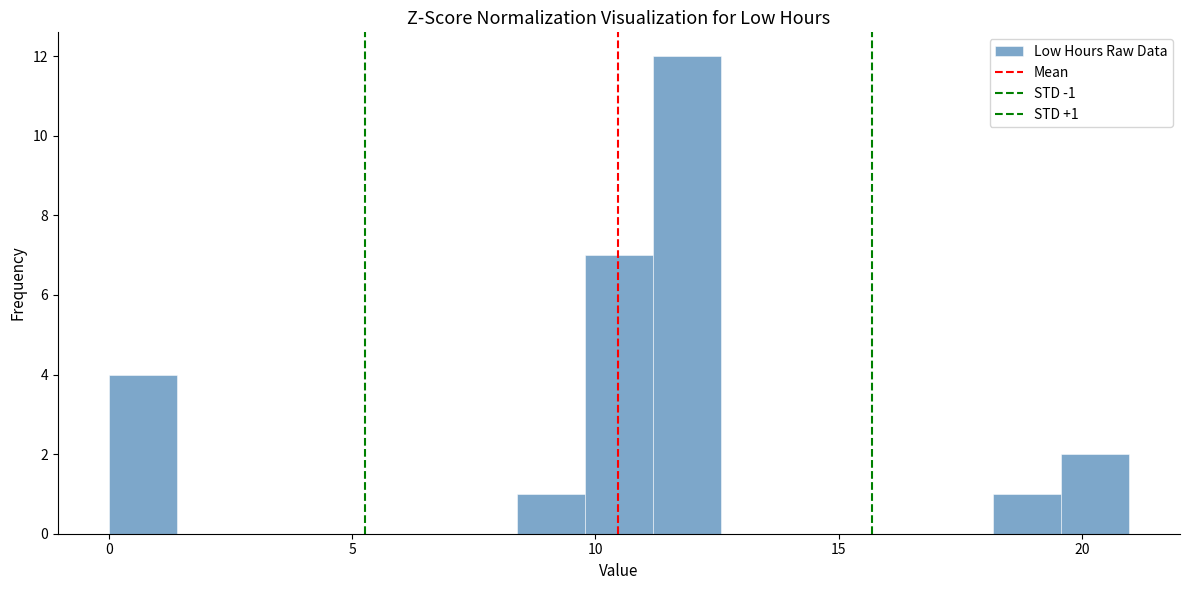

Around what value on the x-axis is the tallest bar? Give the approximate position of its centre, as read against the axis.

12.0